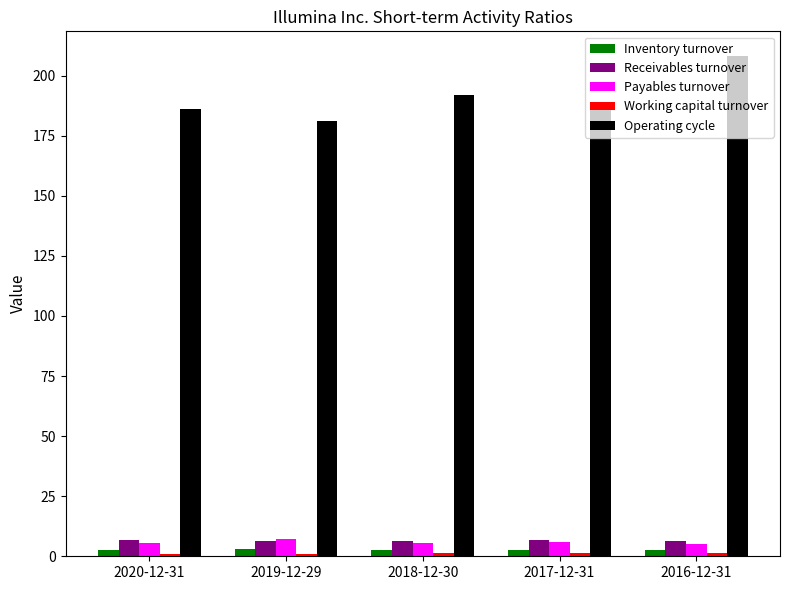

What is the difference between the Payables turnover values at 2017-12-31 and 2020-12-31?

0.4